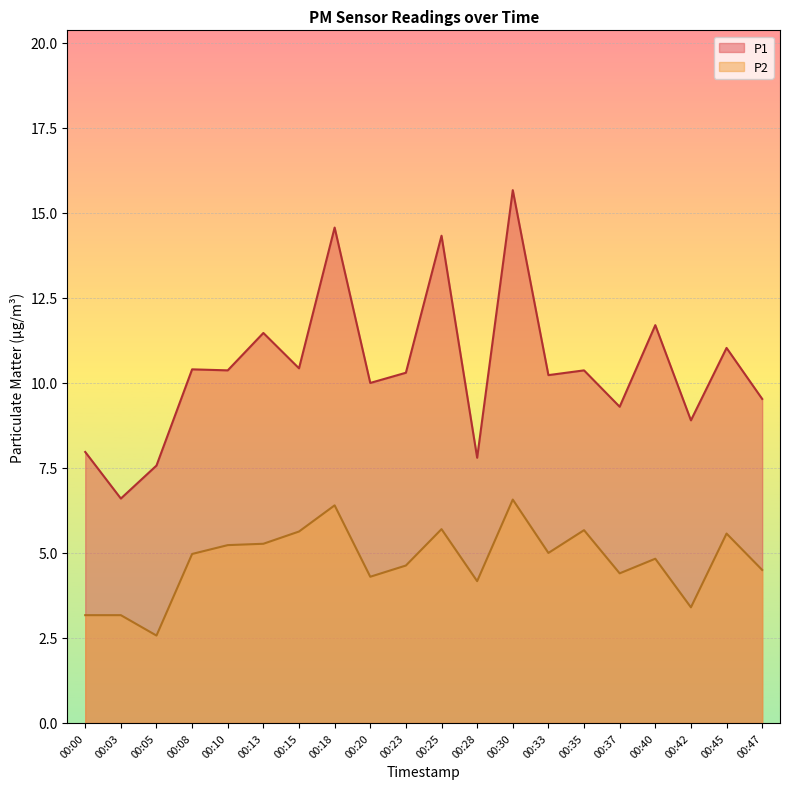

The P1 series shows 11.2 at 00:03. True or false?

False